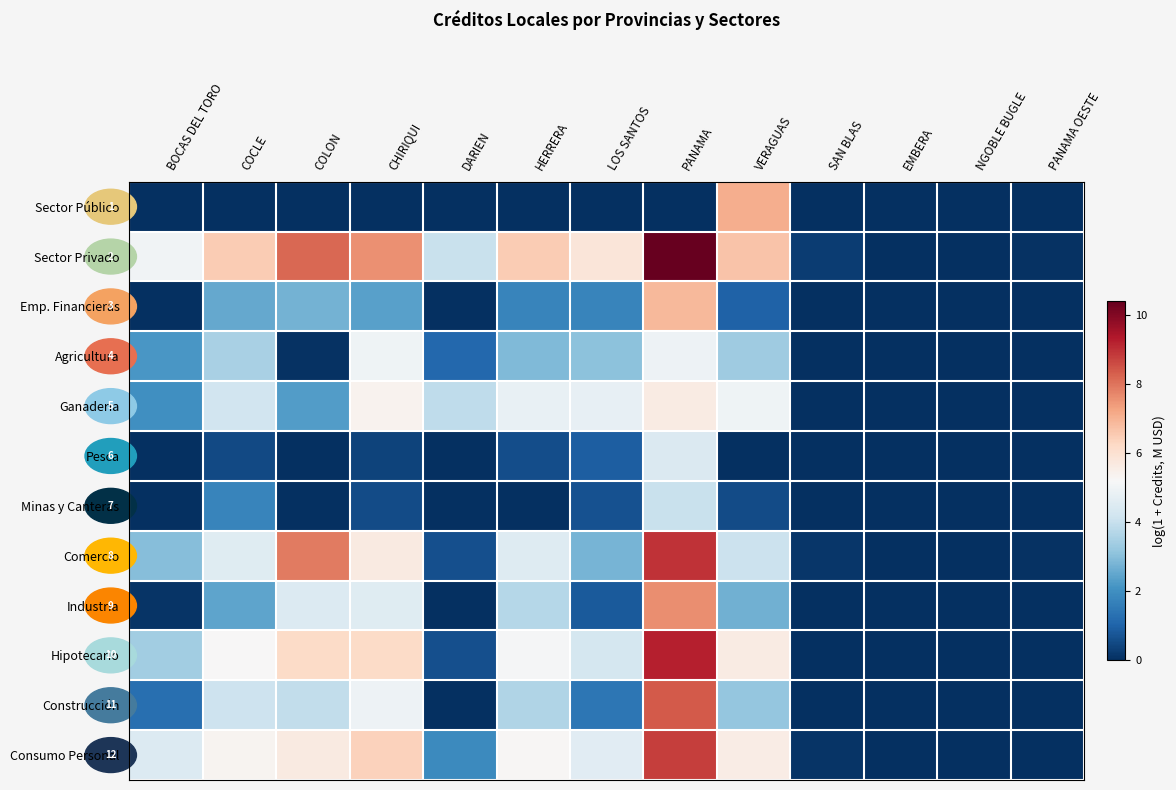

At how many categories does at least one series exceed 6?

6